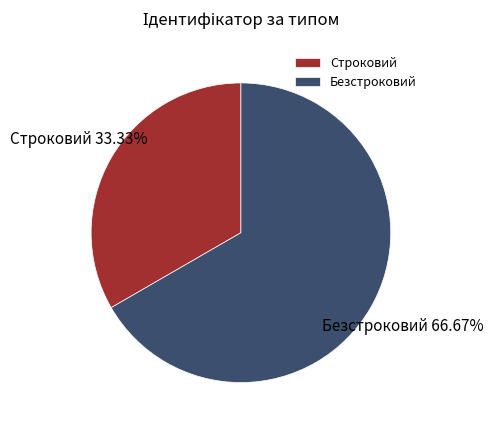

Which category has the biggest portion of the pie?

Безстроковий